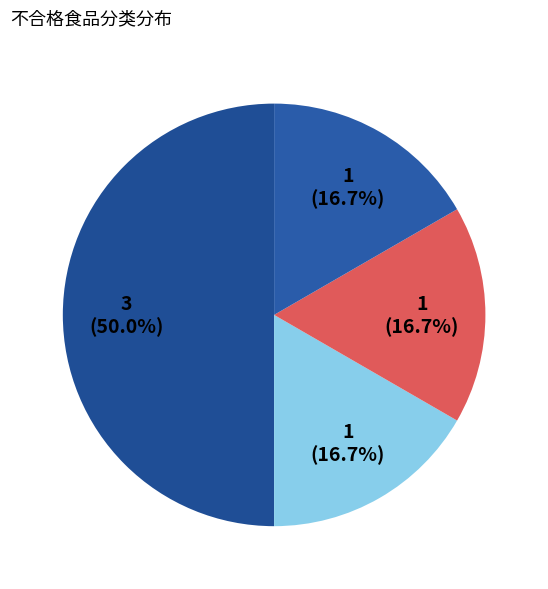

Which slice is the largest?

餐饮食品